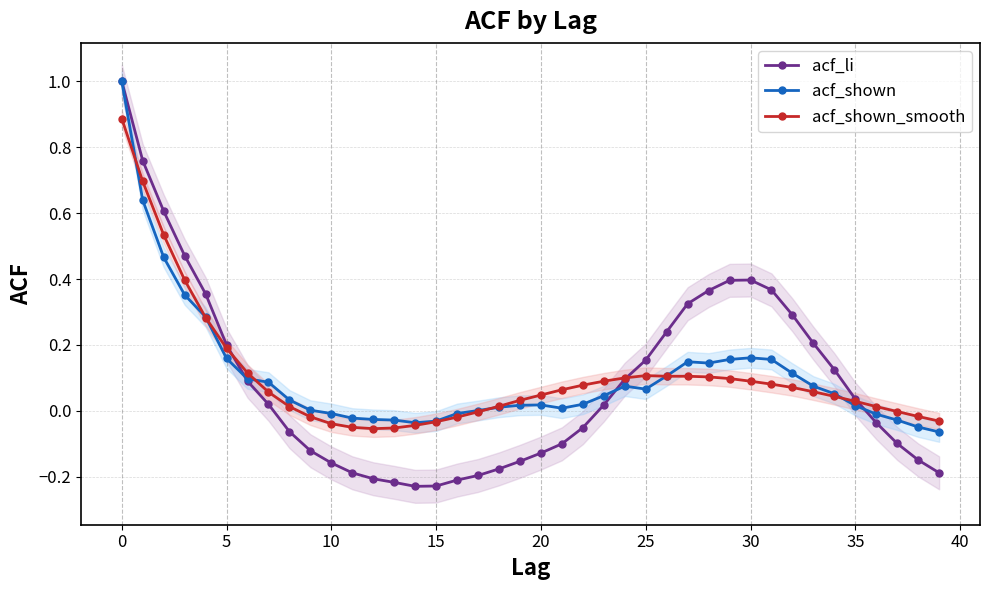

How many data points in acf_shown_smooth are less than 0?

12